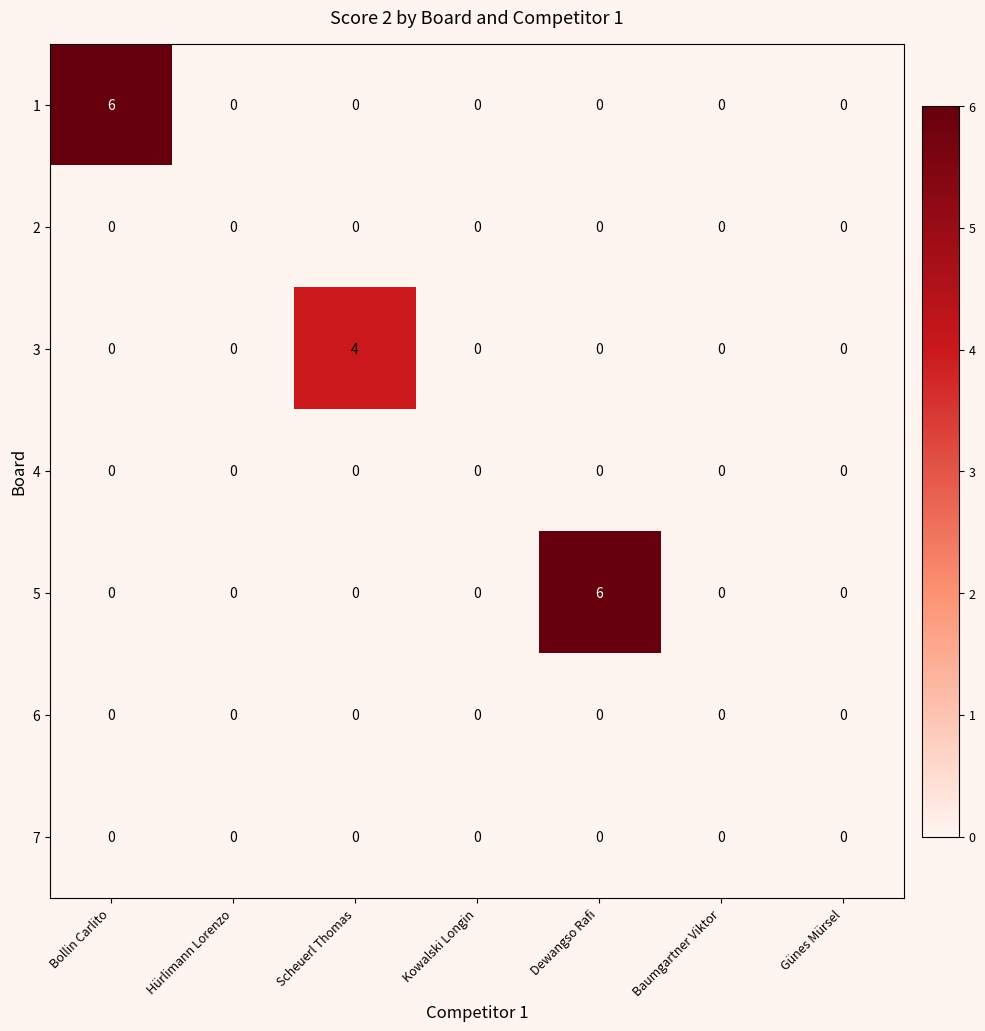

The 1 series shows 3 at Baumgartner Viktor. True or false?

False